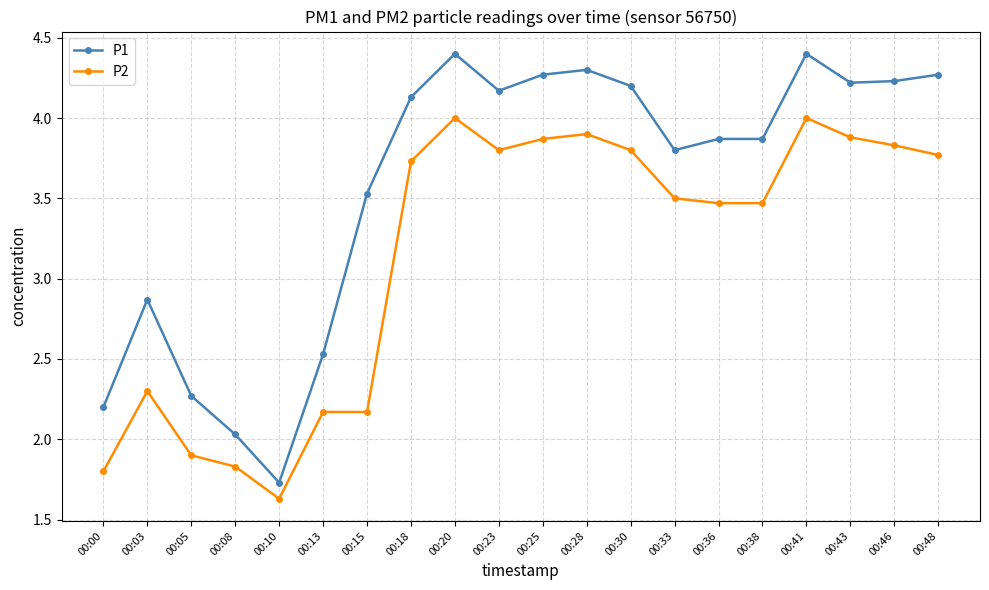

At which label does P2 first exceed 3?

00:18